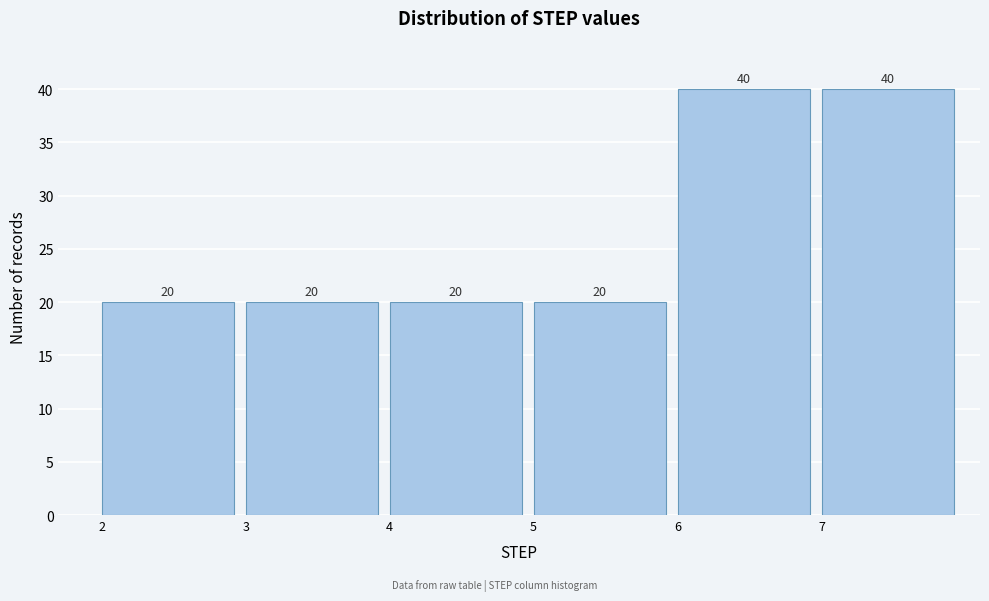

What is the height of the bar covering 3 to 4 on the x-axis?

20